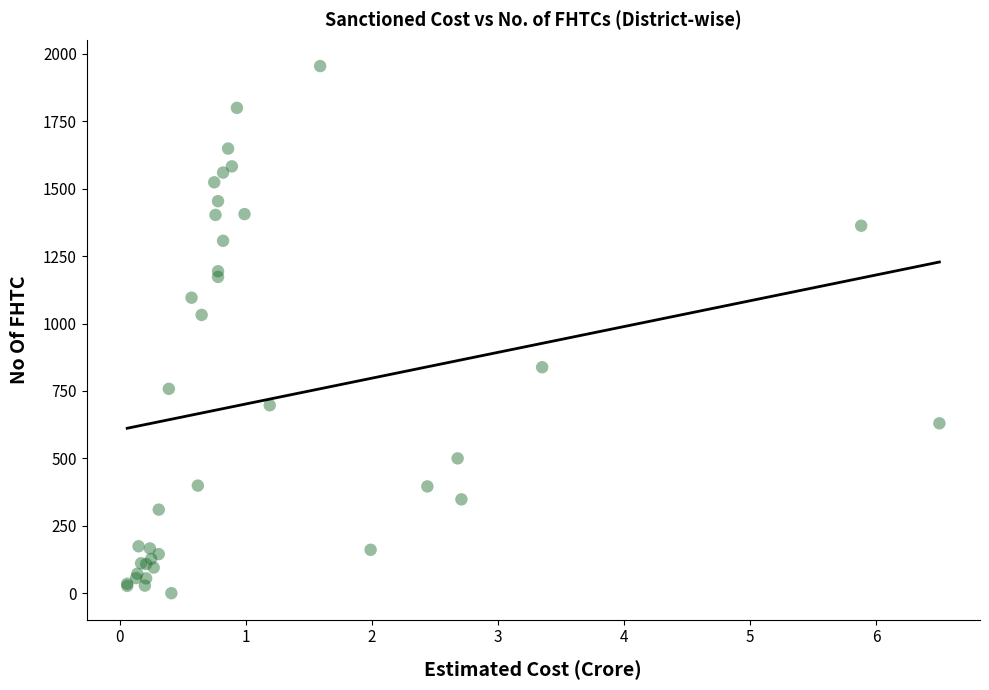

What Y value in the scatter plot is closest to 977?

1032